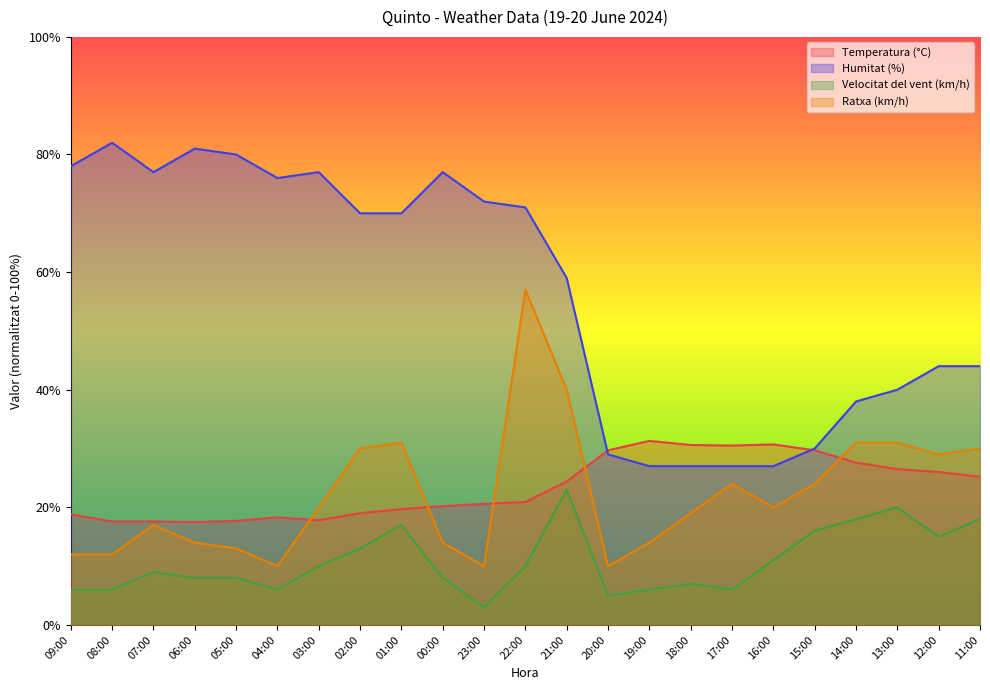

Which series has the largest range (max minus min)?

Humitat (%)